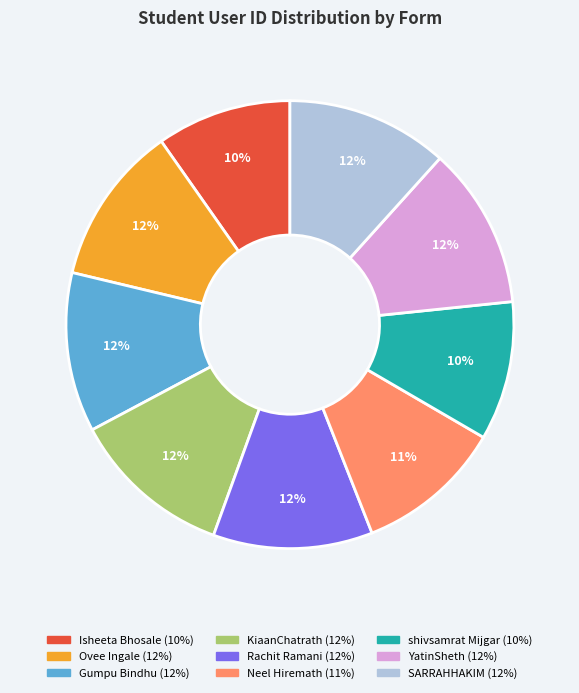

Does any single category account for the majority?

No